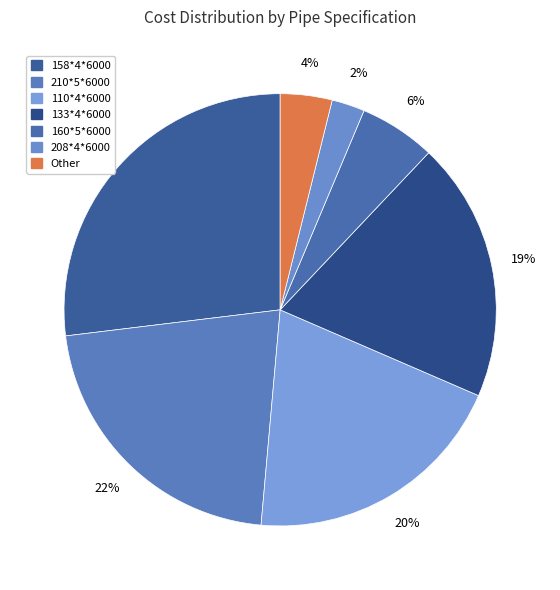

How many segments does this pie chart have?

7